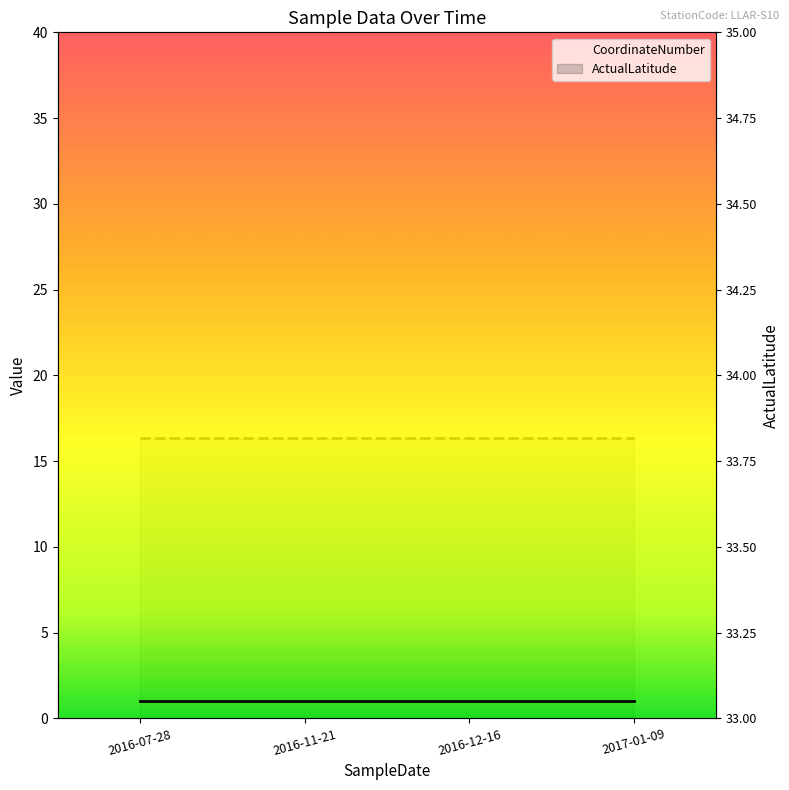

What is the difference between the highest and lowest values at 2016-07-28?

32.8